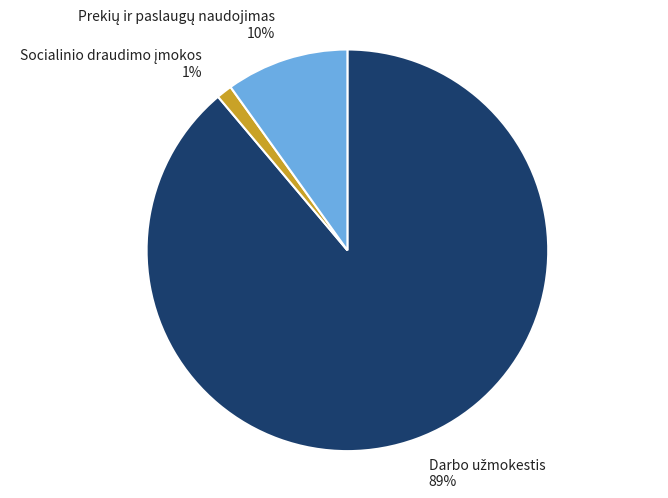

To the nearest percent, what is the average slice percentage?

33%